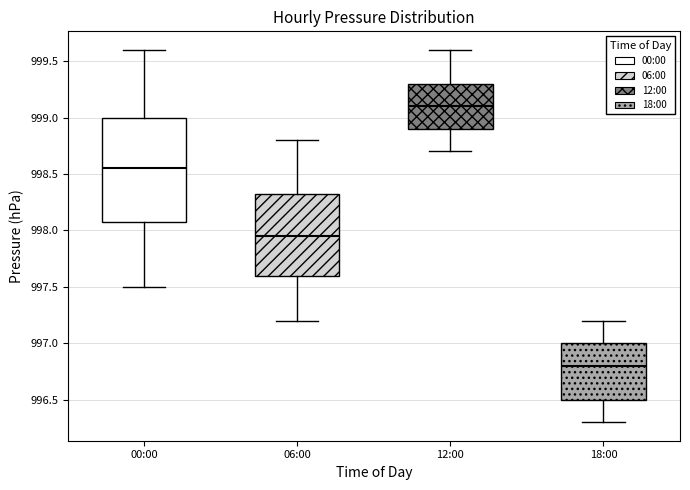

Where does the upper whisker of the box for 06:00 end on the y-axis? The values are not printed on the chart, so give them approximately, as read against the axis.

998.80